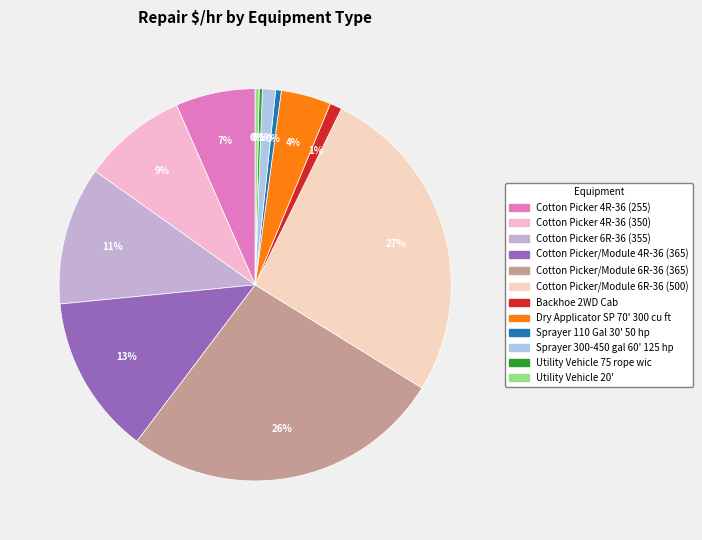

Is Sprayer 300-450 gal 60' 125 hp the majority of the pie?

No